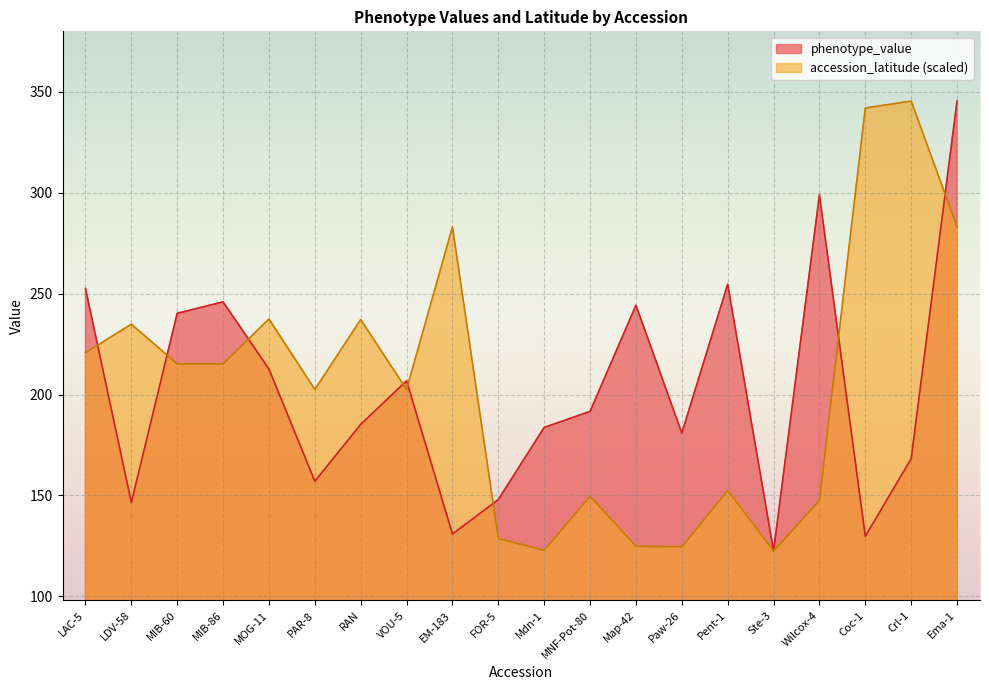

What is the label of the 11th point from the left?

Mdn-1